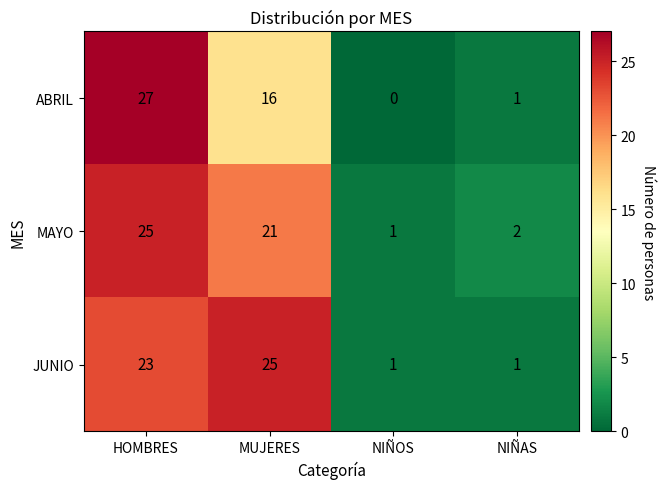

True or false: MAYO has a value of 21 at MUJERES.

True